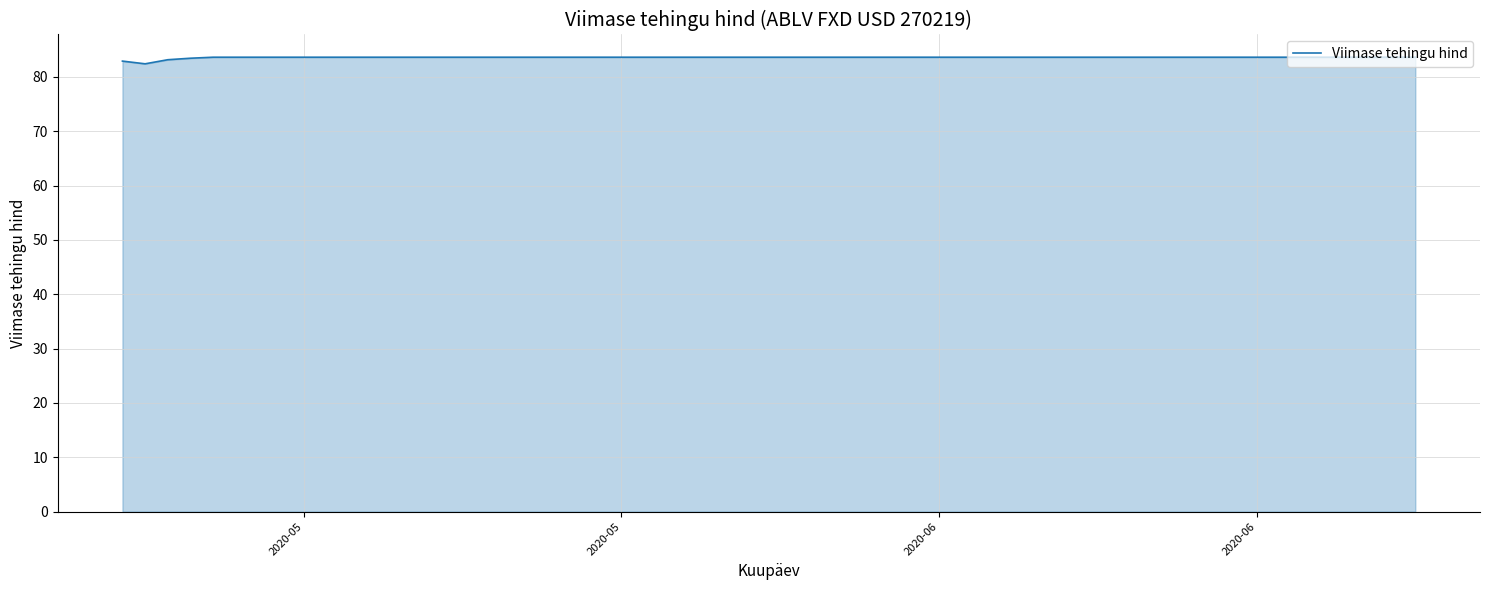

What is the average value?

83.6